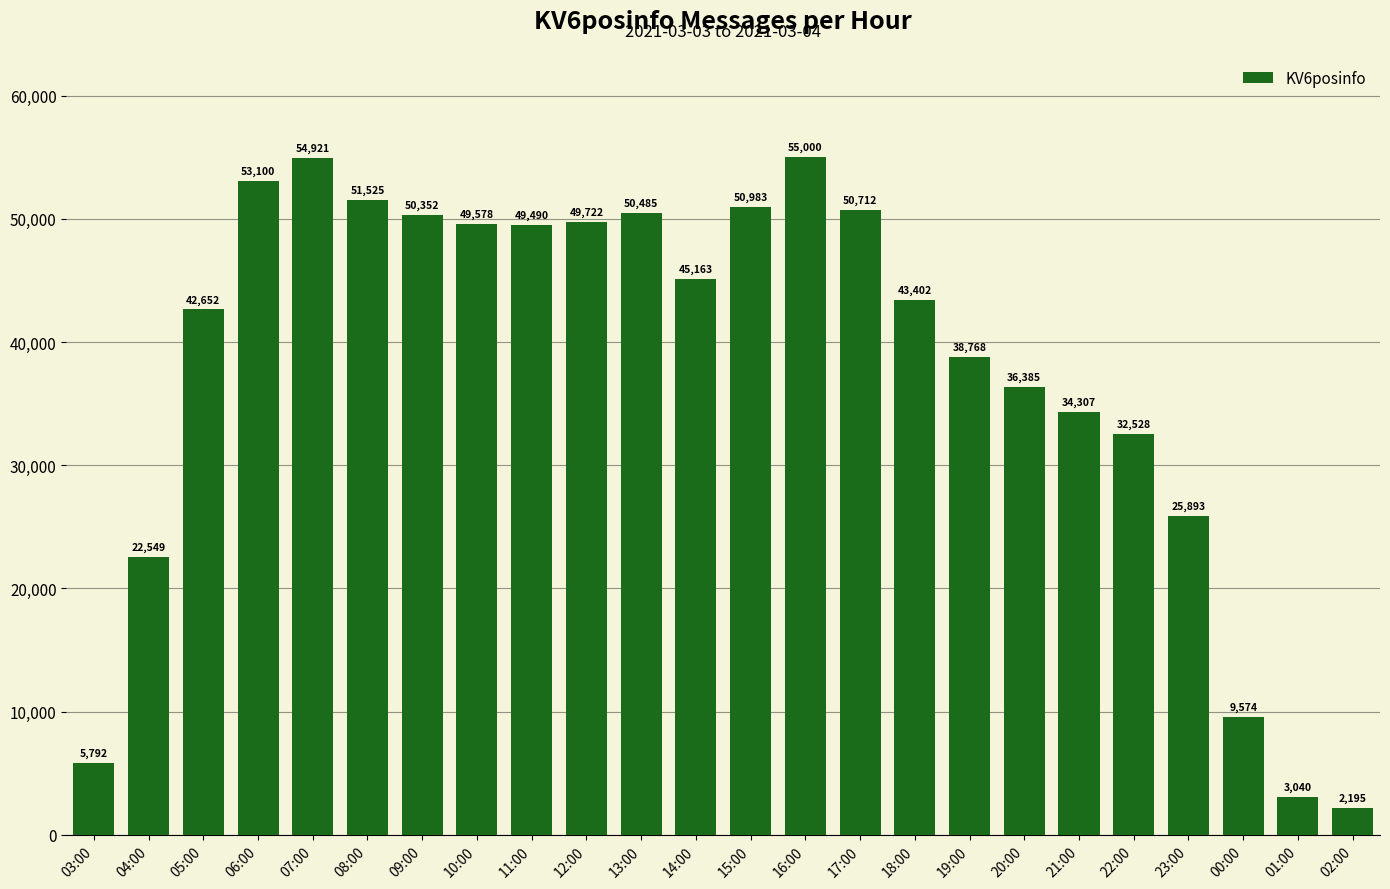

Rank the categories by value from highest to lowest.

16:00, 07:00, 06:00, 08:00, 15:00, 17:00, 13:00, 09:00, 12:00, 10:00, 11:00, 14:00, 18:00, 05:00, 19:00, 20:00, 21:00, 22:00, 23:00, 04:00, 00:00, 03:00, 01:00, 02:00